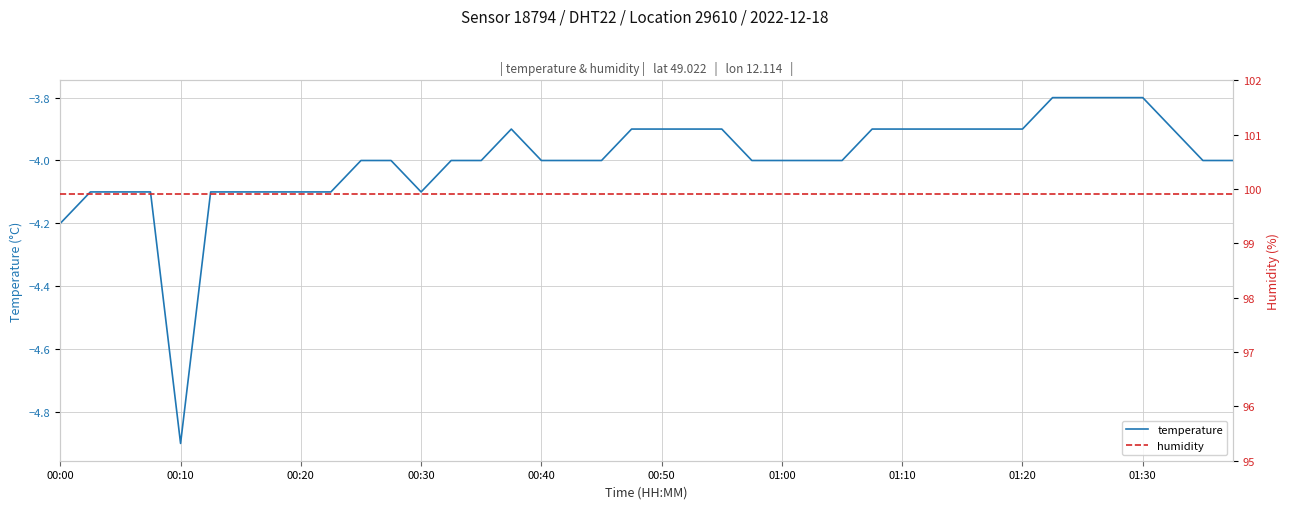

Is this an area chart (filled region under the line)?

No